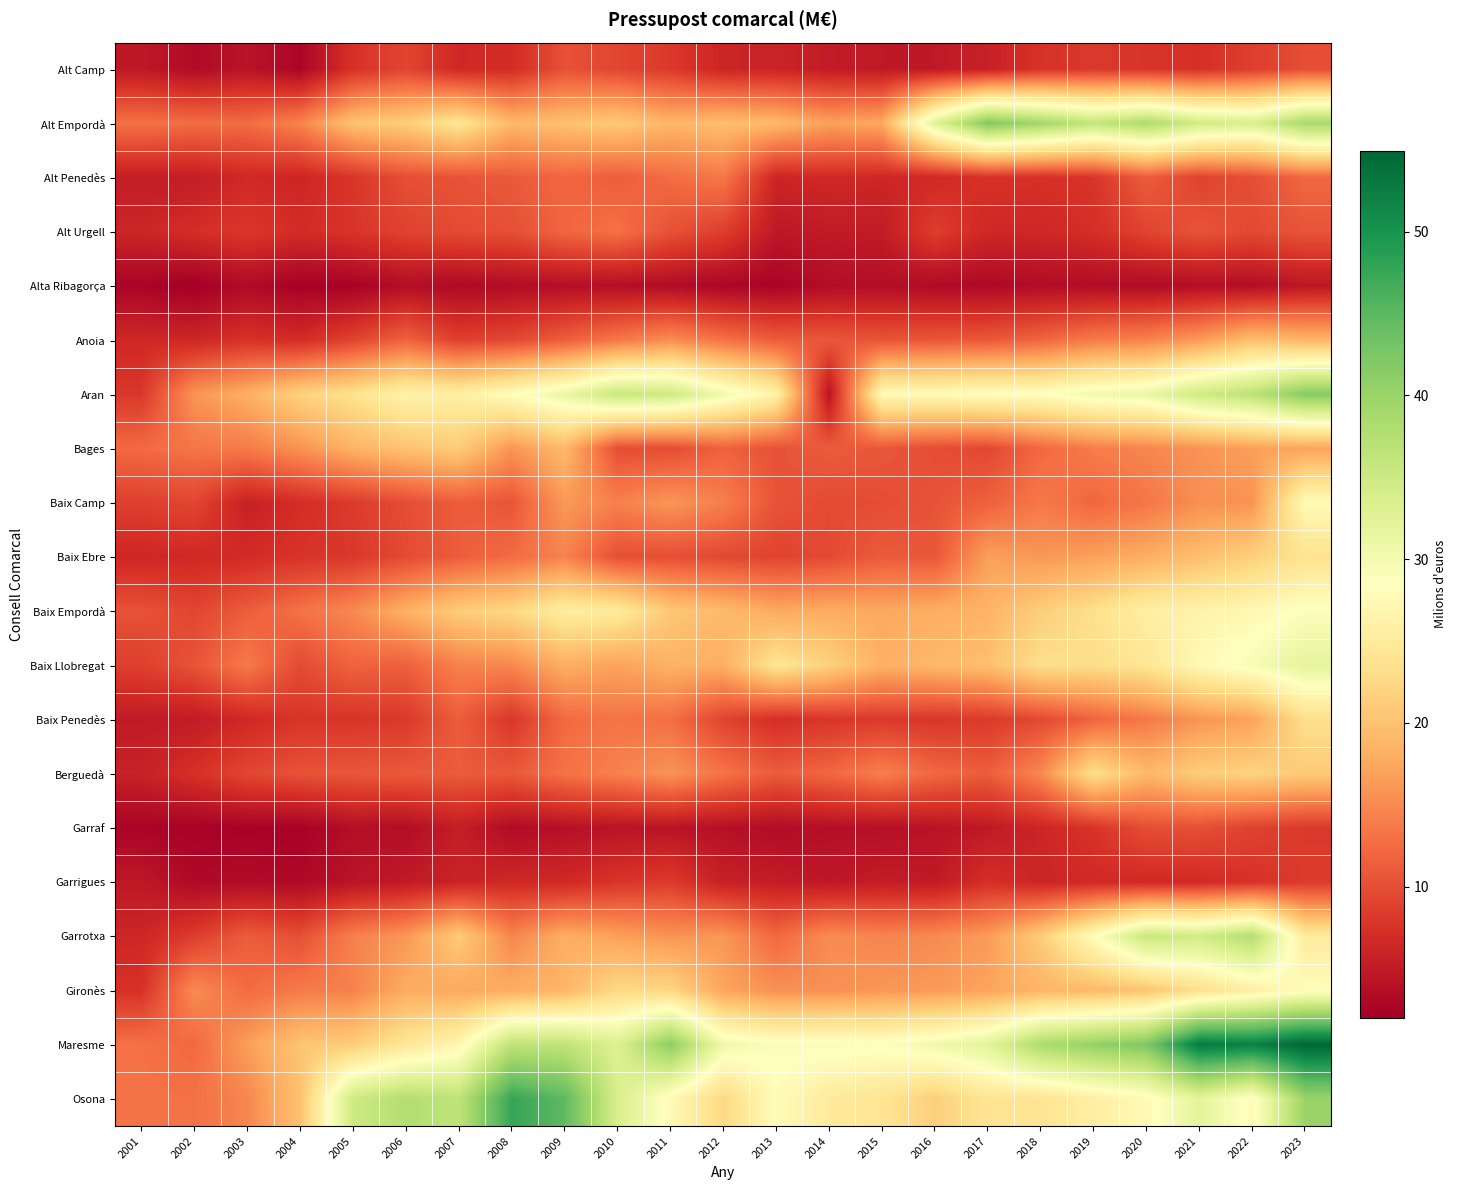

Reading right to left, transcribe all the data shown in this chart.

Alt Camp: 2023=9.9	2022=8.6	2021=7.3	2020=7.7	2019=8.1	2018=7.6	2017=5.6	2016=4.9	2015=4.9	2014=5.1	2013=6.0	2012=6.2	2011=8.2	2010=9.3	2009=10.2	2008=7.0	2007=6.5	2006=9.2	2005=7.5	2004=2.8	2003=4.3	2002=3.4	2001=4.8
Alt Empordà: 2023=38.7	2022=33.5	2021=34.7	2020=38.3	2019=36.1	2018=39.2	2017=42.0	2016=32.7	2015=17.6	2014=16.9	2013=19.1	2012=19.7	2011=18.8	2010=20.9	2009=19.9	2008=19.0	2007=24.3	2006=21.3	2005=20.0	2004=14.5	2003=12.6	2002=12.7	2001=13.0
Alt Penedès: 2023=12.2	2022=10.0	2021=9.0	2020=11.3	2019=7.8	2018=7.3	2017=7.5	2016=6.5	2015=6.4	2014=6.6	2013=6.2	2012=13.5	2011=12.6	2010=11.2	2009=12.0	2008=11.0	2007=10.4	2006=10.0	2005=7.8	2004=6.2	2003=6.5	2002=5.2	2001=5.3
Alt Urgell: 2023=10.5	2022=9.5	2021=10.4	2020=9.1	2019=7.1	2018=6.4	2017=6.4	2016=8.6	2015=5.1	2014=5.1	2013=4.7	2012=8.6	2011=10.3	2010=12.9	2009=12.0	2008=10.1	2007=9.7	2006=9.0	2005=7.7	2004=6.9	2003=8.1	2002=7.1	2001=6.2
Alta Ribagorça: 2023=4.6	2022=3.6	2021=3.7	2020=3.4	2019=3.5	2018=3.5	2017=3.1	2016=3.3	2015=3.7	2014=3.6	2013=2.6	2012=2.8	2011=3.4	2010=3.8	2009=3.7	2008=3.5	2007=3.2	2006=3.7	2005=2.4	2004=2.2	2003=3.3	2002=2.0	2001=2.6
Anoia: 2023=18.7	2022=19.8	2021=16.4	2020=14.5	2019=13.8	2018=12.0	2017=10.8	2016=10.7	2015=10.5	2014=10.7	2013=11.2	2012=13.0	2011=15.2	2010=13.5	2009=11.4	2008=9.5	2007=8.7	2006=11.7	2005=9.0	2004=6.9	2003=7.5	2002=6.2	2001=6.5
Aran: 2023=41.6	2022=36.8	2021=34.8	2020=31.1	2019=30.2	2018=28.4	2017=28.3	2016=27.7	2015=27.8	2014=4.3	2013=26.4	2012=30.3	2011=34.9	2010=35.6	2009=31.0	2008=28.2	2007=25.8	2006=26.5	2005=23.7	2004=21.8	2003=18.2	2002=15.9	2001=8.0
Bages: 2023=17.1	2022=16.8	2021=15.8	2020=14.7	2019=14.0	2018=12.2	2017=9.4	2016=9.9	2015=10.8	2014=11.2	2013=10.3	2012=11.7	2011=9.8	2010=9.9	2009=19.1	2008=15.9	2007=21.1	2006=20.1	2005=18.5	2004=15.7	2003=13.9	2002=13.3	2001=12.4
Baix Camp: 2023=27.6	2022=15.7	2021=15.4	2020=13.4	2019=12.1	2018=13.6	2017=11.6	2016=10.4	2015=9.8	2014=9.7	2013=10.4	2012=14.1	2011=16.1	2010=14.3	2009=16.2	2008=10.6	2007=11.3	2006=9.9	2005=8.3	2004=7.0	2003=5.7	2002=9.3	2001=8.8
Baix Ebre: 2023=23.8	2022=21.5	2021=19.7	2020=18.1	2019=16.9	2018=16.1	2017=16.8	2016=10.7	2015=11.1	2014=9.6	2013=9.0	2012=9.5	2011=10.0	2010=10.1	2009=14.5	2008=12.5	2007=11.3	2006=9.7	2005=8.0	2004=7.7	2003=6.8	2002=6.6	2001=6.3
Baix Empordà: 2023=28.8	2022=27.2	2021=26.4	2020=25.8	2019=23.4	2018=21.3	2017=18.6	2016=18.1	2015=17.5	2014=17.9	2013=17.6	2012=19.3	2011=20.6	2010=25.1	2009=25.4	2008=22.4	2007=21.1	2006=18.4	2005=15.0	2004=13.1	2003=11.2	2002=9.2	2001=10.3
Baix Llobregat: 2023=31.9	2022=29.5	2021=27.5	2020=24.2	2019=23.0	2018=23.2	2017=19.8	2016=19.0	2015=18.3	2014=21.6	2013=24.2	2012=18.1	2011=18.4	2010=17.0	2009=18.1	2008=14.9	2007=14.4	2006=11.6	2005=11.8	2004=9.7	2003=13.7	2002=10.4	2001=8.7
Baix Penedès: 2023=23.3	2022=17.0	2021=15.9	2020=13.6	2019=11.8	2018=9.5	2017=8.2	2016=7.8	2015=8.1	2014=7.8	2013=7.1	2012=9.1	2011=12.8	2010=13.3	2009=12.3	2008=7.8	2007=11.3	2006=8.1	2005=7.7	2004=7.8	2003=6.5	2002=5.1	2001=5.0
Berguedà: 2023=20.9	2022=21.8	2021=21.2	2020=19.1	2019=23.3	2018=14.9	2017=11.2	2016=12.2	2015=14.2	2014=12.1	2013=11.2	2012=13.2	2011=15.8	2010=14.3	2009=13.0	2008=10.9	2007=11.1	2006=11.0	2005=10.7	2004=10.3	2003=9.3	2002=7.4	2001=5.8
Garraf: 2023=8.2	2022=8.9	2021=10.1	2020=10.0	2019=7.6	2018=6.2	2017=4.8	2016=4.2	2015=3.9	2014=3.8	2013=3.4	2012=3.9	2011=4.2	2010=4.3	2009=4.0	2008=3.4	2007=5.4	2006=3.6	2005=3.8	2004=2.3	2003=2.5	2002=2.4	2001=2.6
Garrigues: 2023=8.3	2022=7.5	2021=6.7	2020=6.6	2019=6.6	2018=6.2	2017=7.2	2016=5.0	2015=5.3	2014=4.7	2013=5.3	2012=5.6	2011=8.3	2010=7.7	2009=6.5	2008=6.5	2007=5.9	2006=5.0	2005=4.3	2004=3.1	2003=3.5	2002=3.2	2001=4.8
Garrotxa: 2023=25.1	2022=37.6	2021=34.6	2020=35.6	2019=28.2	2018=21.1	2017=16.4	2016=15.0	2015=14.6	2014=15.2	2013=12.2	2012=16.1	2011=15.8	2010=16.8	2009=18.1	2008=14.7	2007=21.0	2006=16.0	2005=14.3	2004=10.1	2003=11.2	2002=8.4	2001=6.3
Gironès: 2023=28.0	2022=25.8	2021=23.3	2020=20.3	2019=19.1	2018=18.7	2017=17.2	2016=16.4	2015=16.1	2014=15.5	2013=15.6	2012=17.3	2011=22.2	2010=22.6	2009=18.8	2008=18.0	2007=17.5	2006=17.9	2005=14.4	2004=13.8	2003=12.4	2002=15.2	2001=7.4
Maresme: 2023=54.9	2022=52.1	2021=52.8	2020=42.2	2019=40.4	2018=38.2	2017=32.3	2016=30.3	2015=28.9	2014=29.2	2013=29.1	2012=30.4	2011=41.1	2010=33.1	2009=36.3	2008=36.5	2007=27.0	2006=24.4	2005=21.2	2004=20.2	2003=16.6	2002=12.3	2001=12.9
Osona: 2023=40.1	2022=27.7	2021=32.1	2020=27.6	2019=25.8	2018=24.0	2017=24.1	2016=21.4	2015=24.1	2014=25.0	2013=28.0	2012=22.4	2011=27.6	2010=33.8	2009=44.7	2008=47.7	2007=36.4	2006=37.7	2005=34.8	2004=20.0	2003=14.7	2002=12.9	2001=13.1